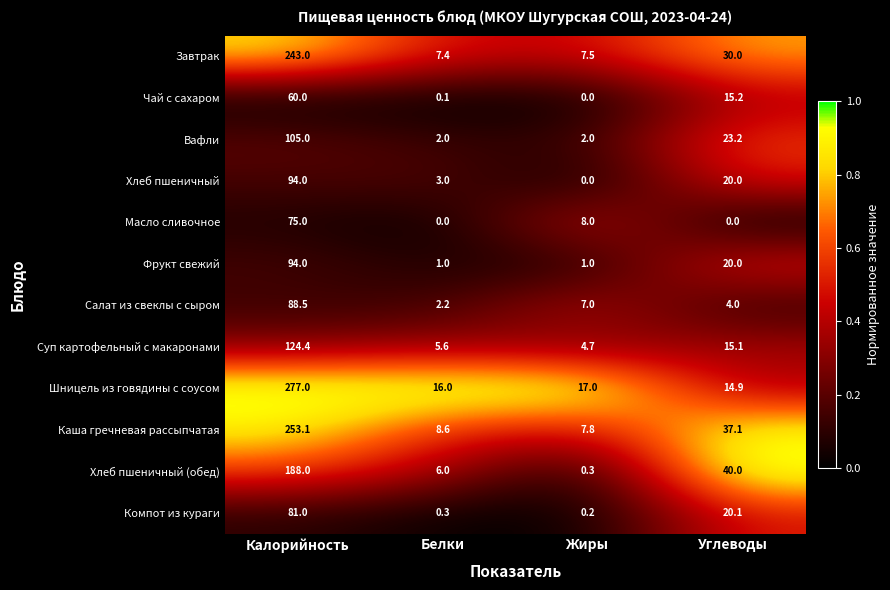

At which category is the sum across all series the highest?

Калорийность